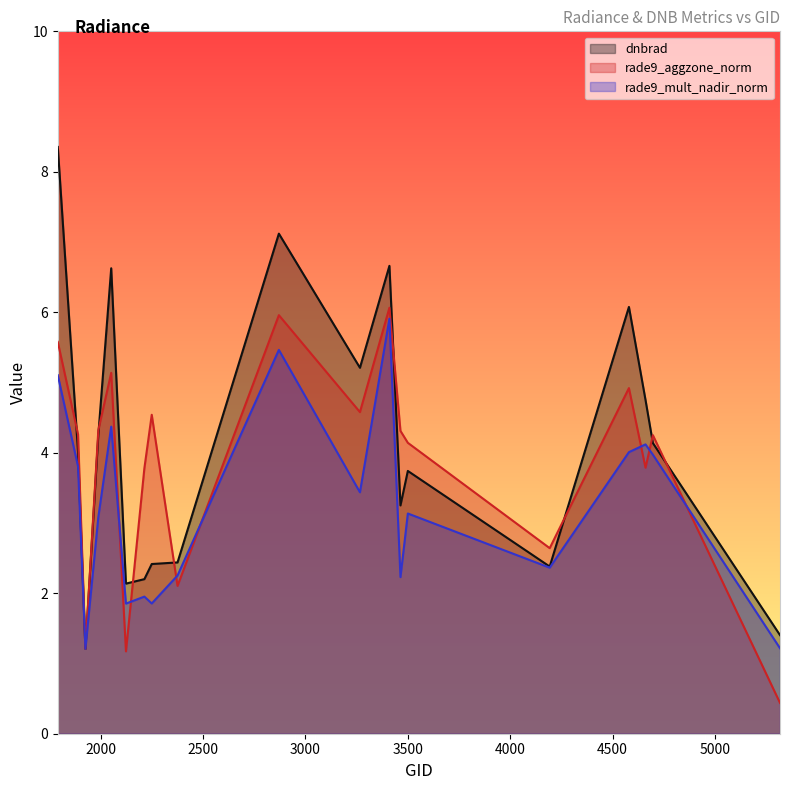

At how many categories does at least one series exceed 7?

2